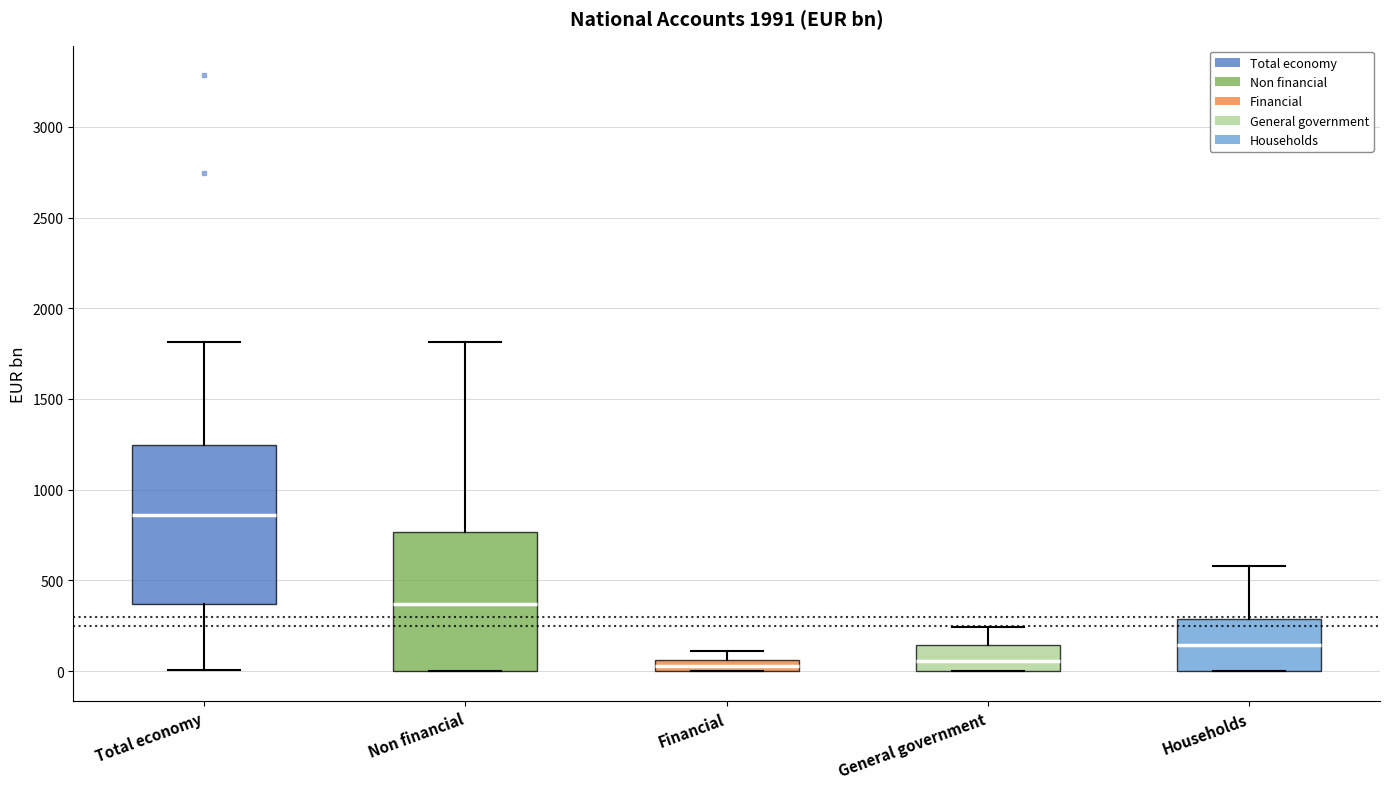

Where is the upper edge of the box for Households on the y-axis? The values are not printed on the chart, so give them approximately, as read against the axis.

300